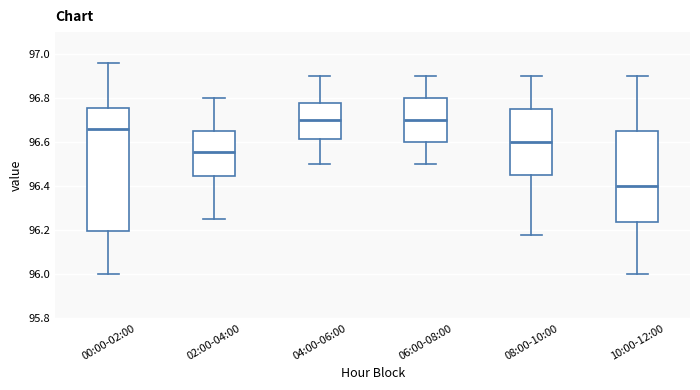

Which box is the tallest, from its lower edge to its upper edge?

00:00-02:00